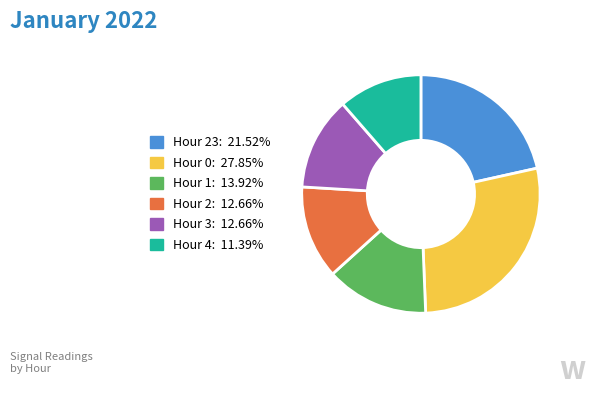

Does any single category account for the majority?

No